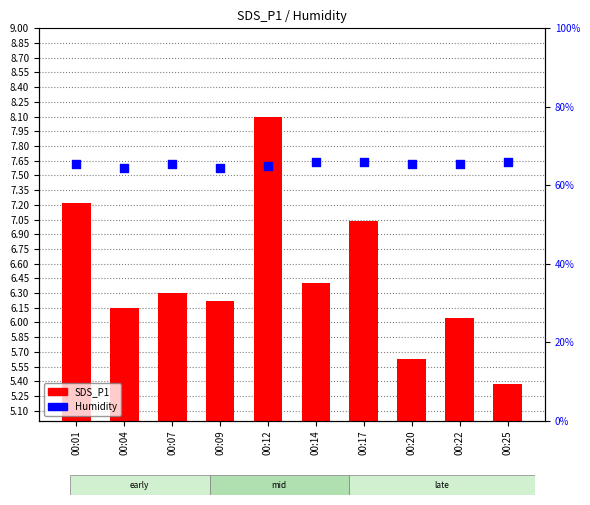

What is the total value across all series at 00:09?

70.6